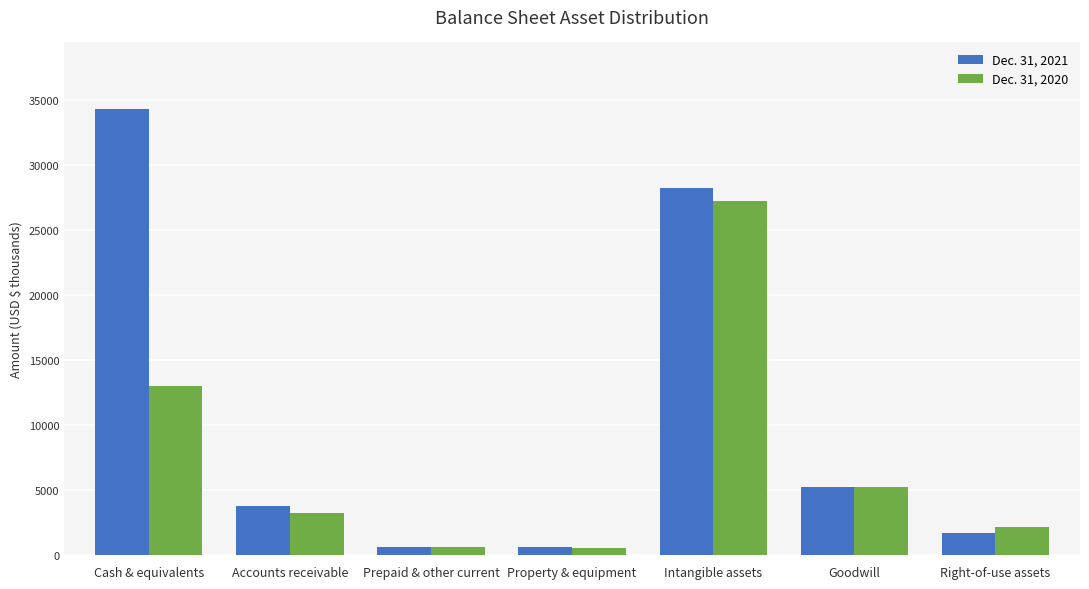

At which label does Dec. 31, 2021 reach its peak?

Cash & equivalents